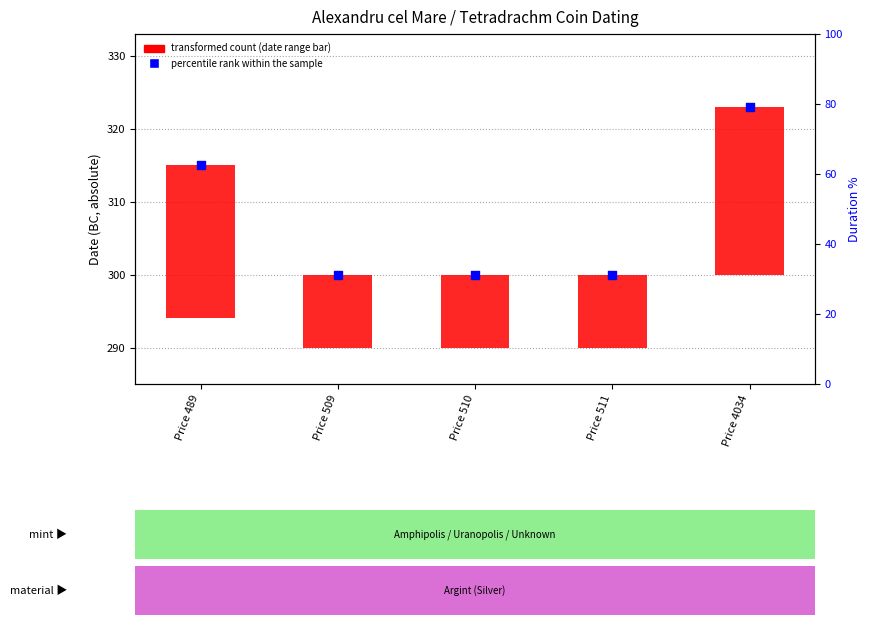

Which series has the largest total across all categories?

percentile rank within the sample